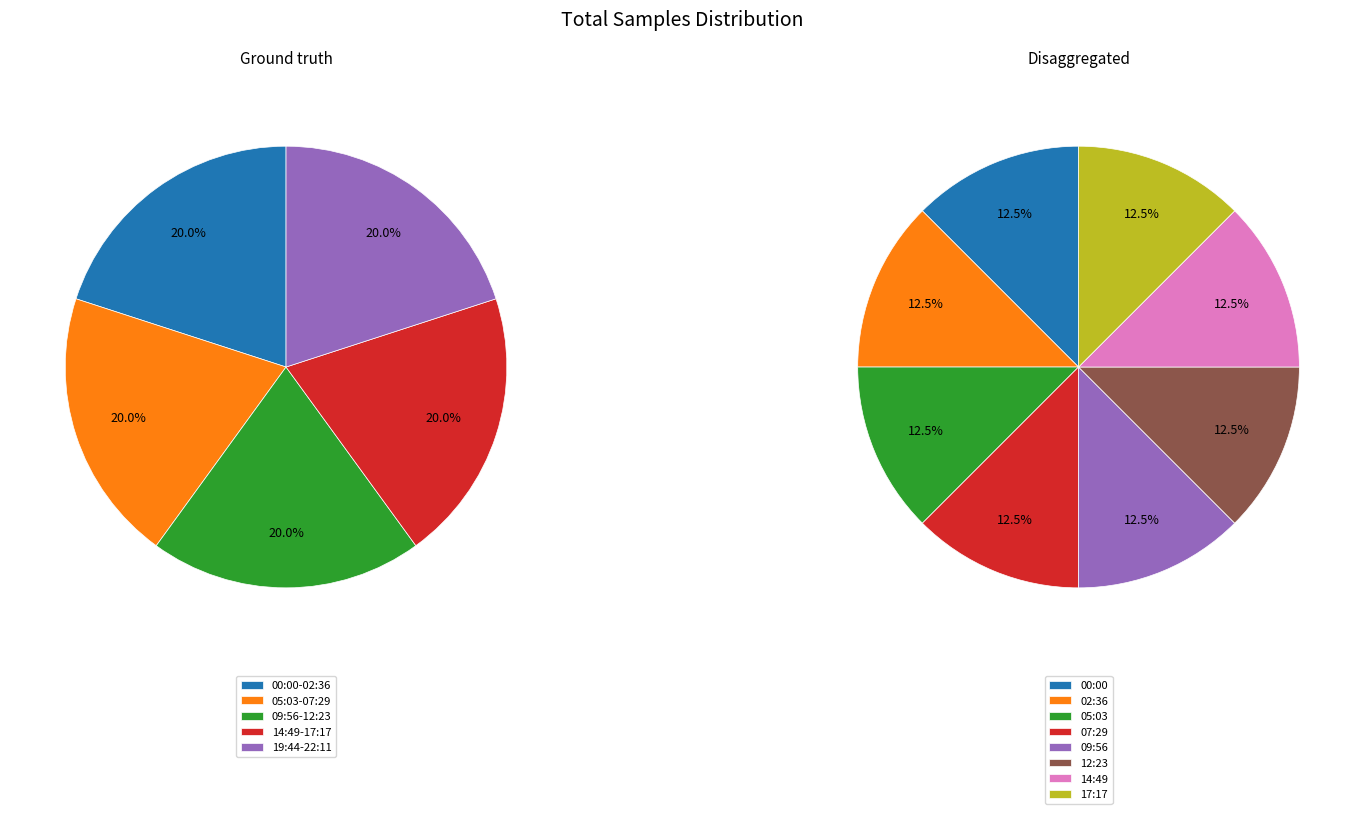

What is the smallest slice in the pie chart?

17:17